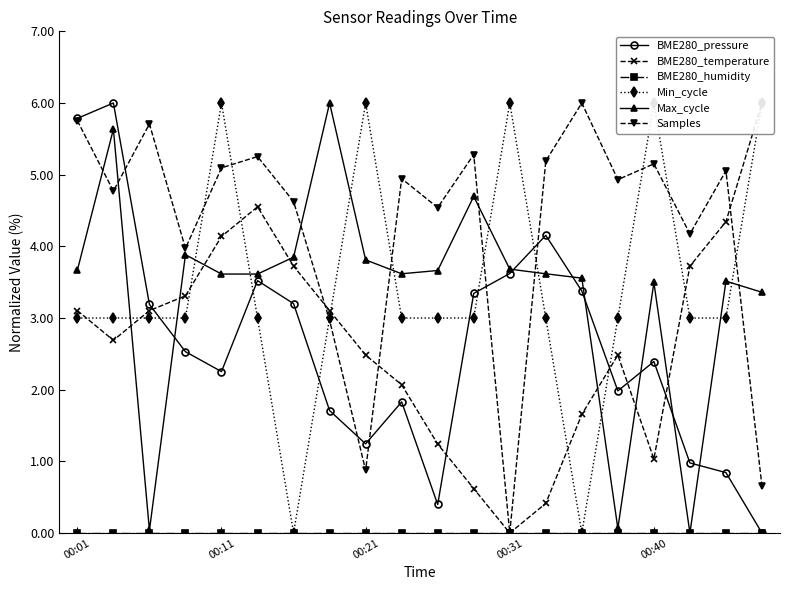

Which has a higher value, 13 or 7?

13